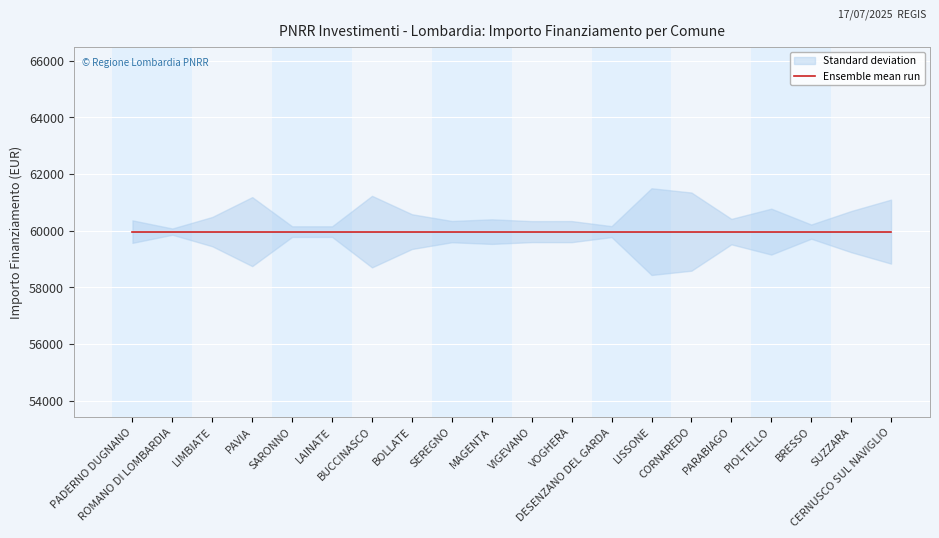

At how many categories does at least one series exceed 51931?

20